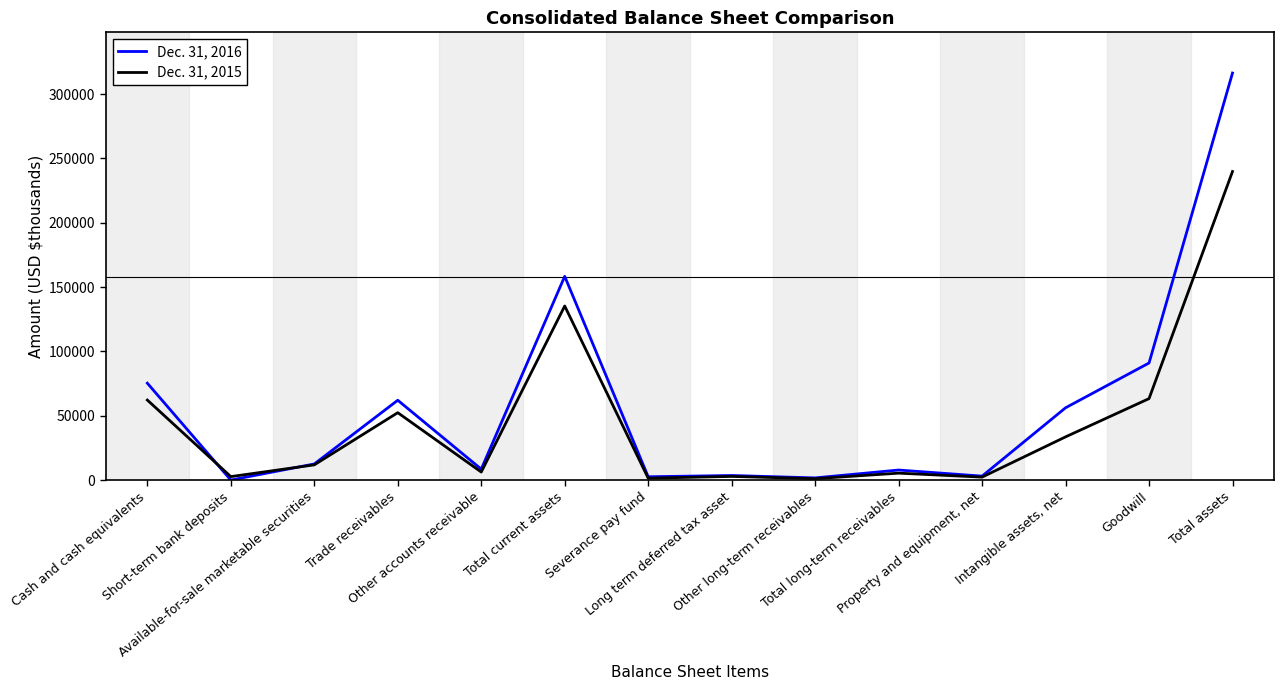

Rank the series by their average value, from lowest to highest.

Dec. 31, 2015, Dec. 31, 2016